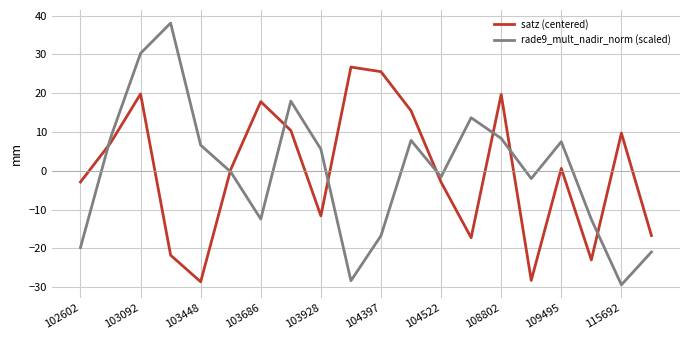

Which series has the largest range (max minus min)?

rade9_mult_nadir_norm (scaled)